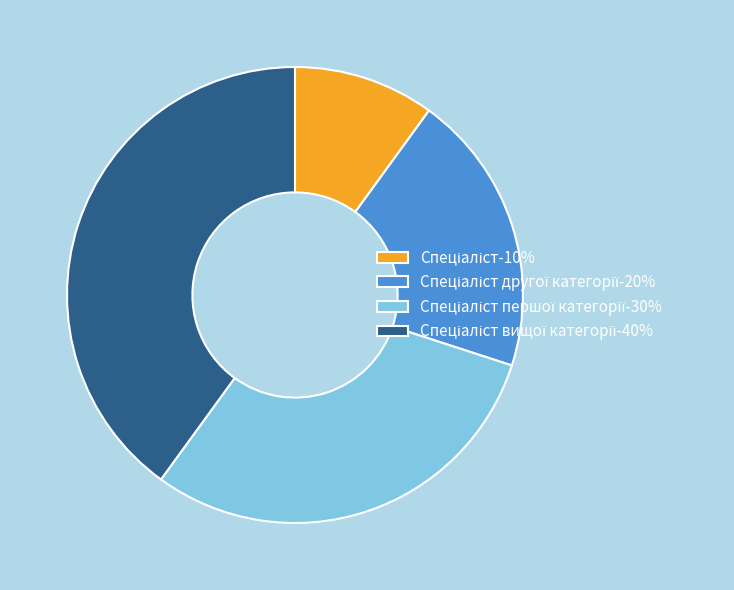

Does any single category account for the majority?

No